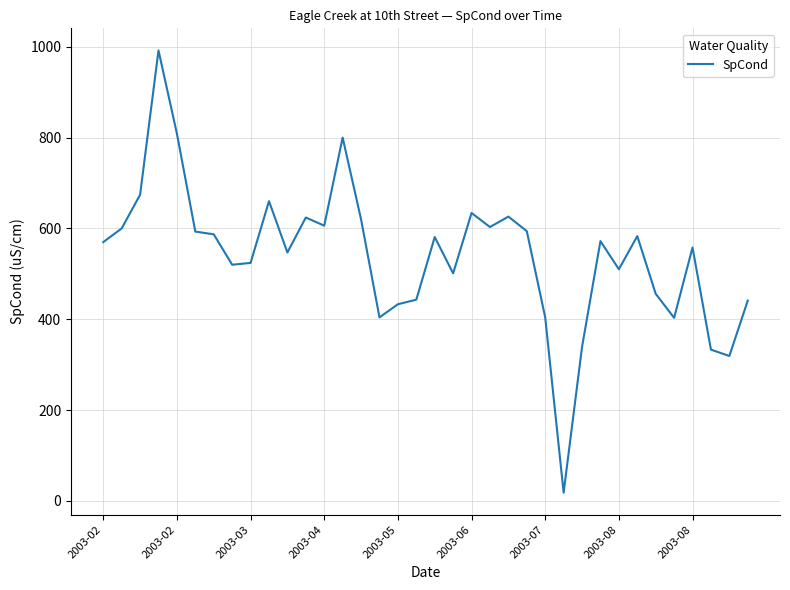

What is the maximum value shown in the chart?

992.0